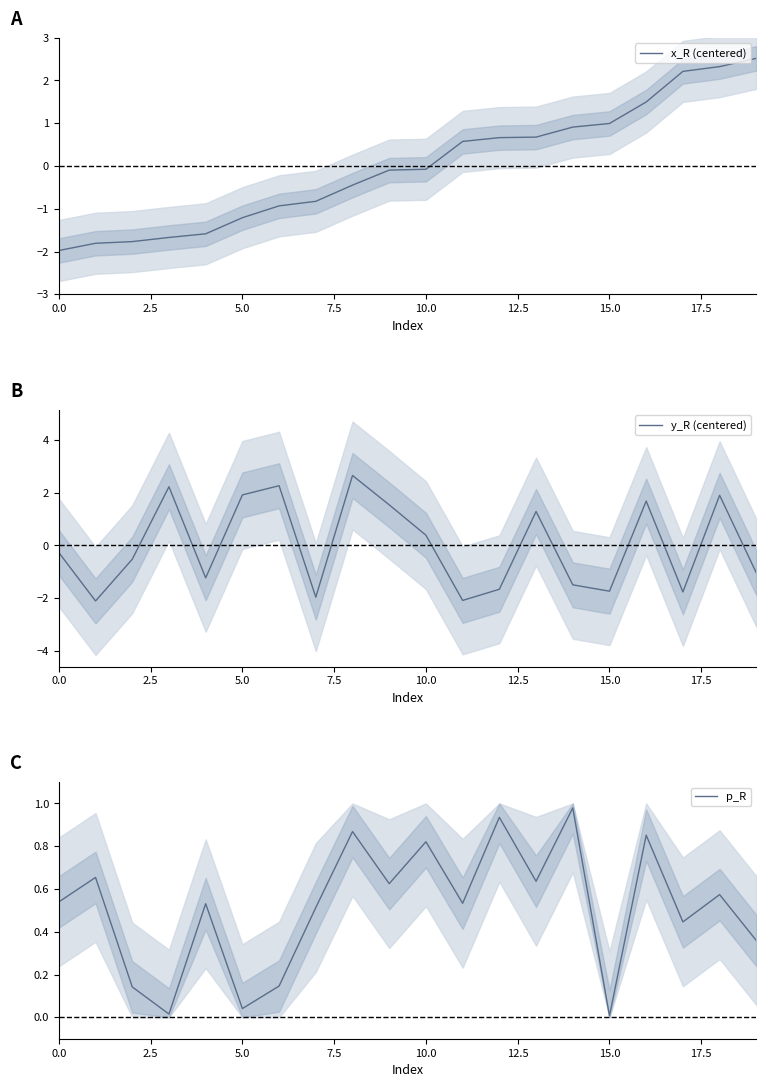

True or false: y_R (centered) and x_R (centered) cross at least once.

True